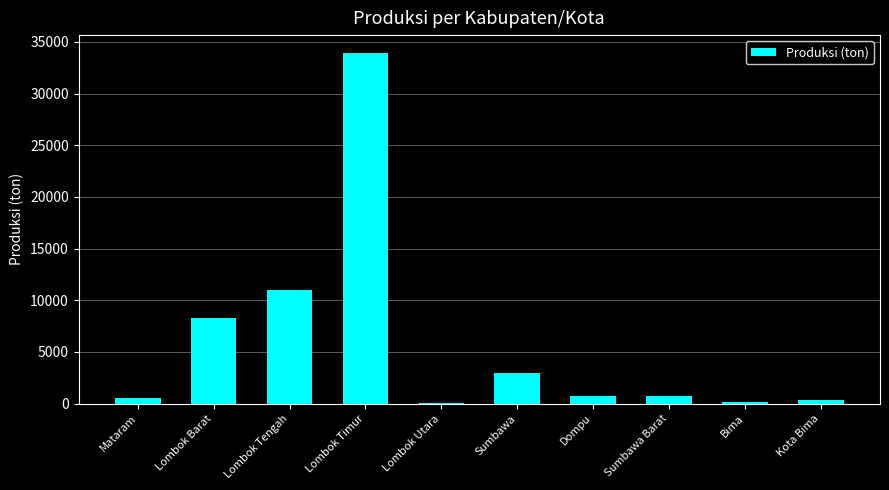

At which label is the value closest to 16992?

Lombok Tengah